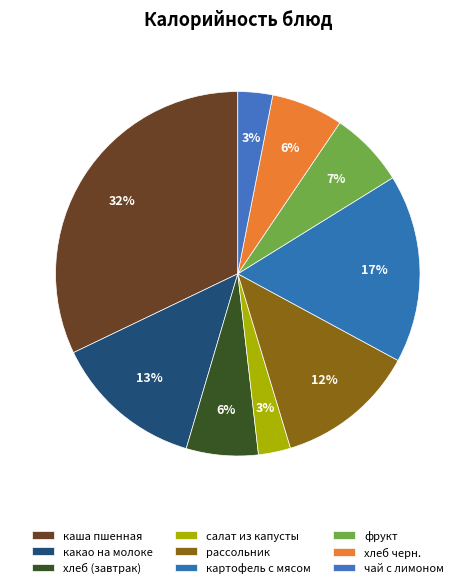

How many slices are in this pie chart?

9